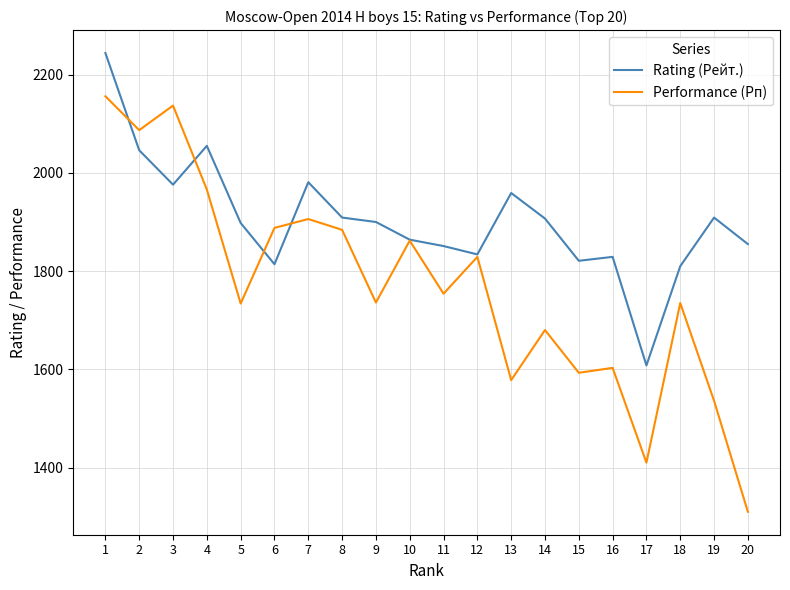

What is the average value of the Performance (Рп) series?

1769